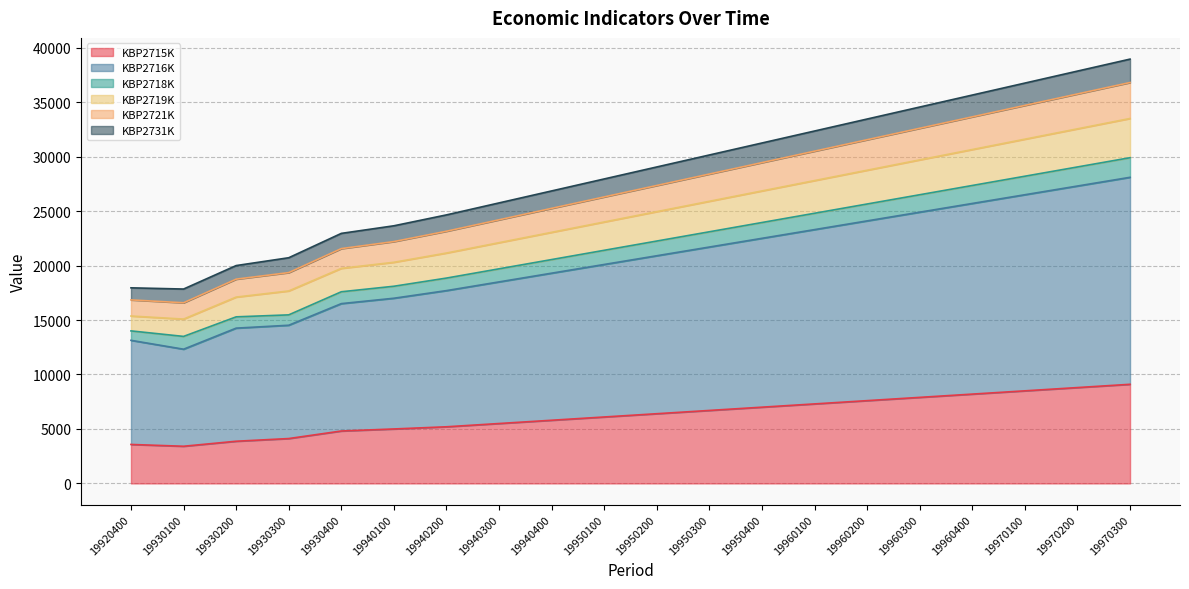

At which label does KBP2715K reach its peak?

19970300